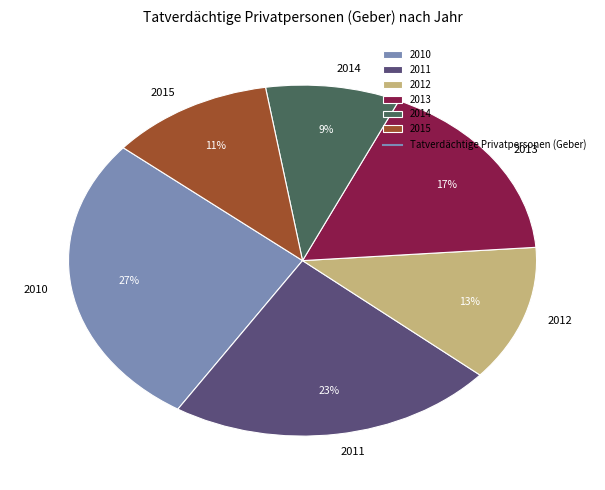

To the nearest percent, what portion does 2014 represent?

9%